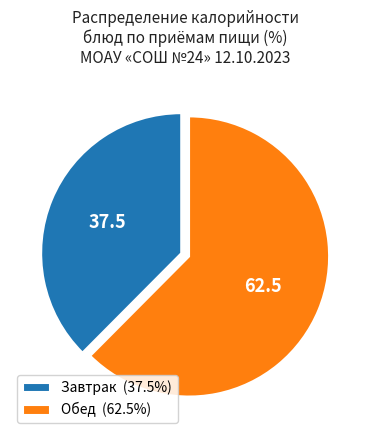

Do Завтрак (37.5%) and Обед (62.5%) together represent more than half of the pie?

Yes